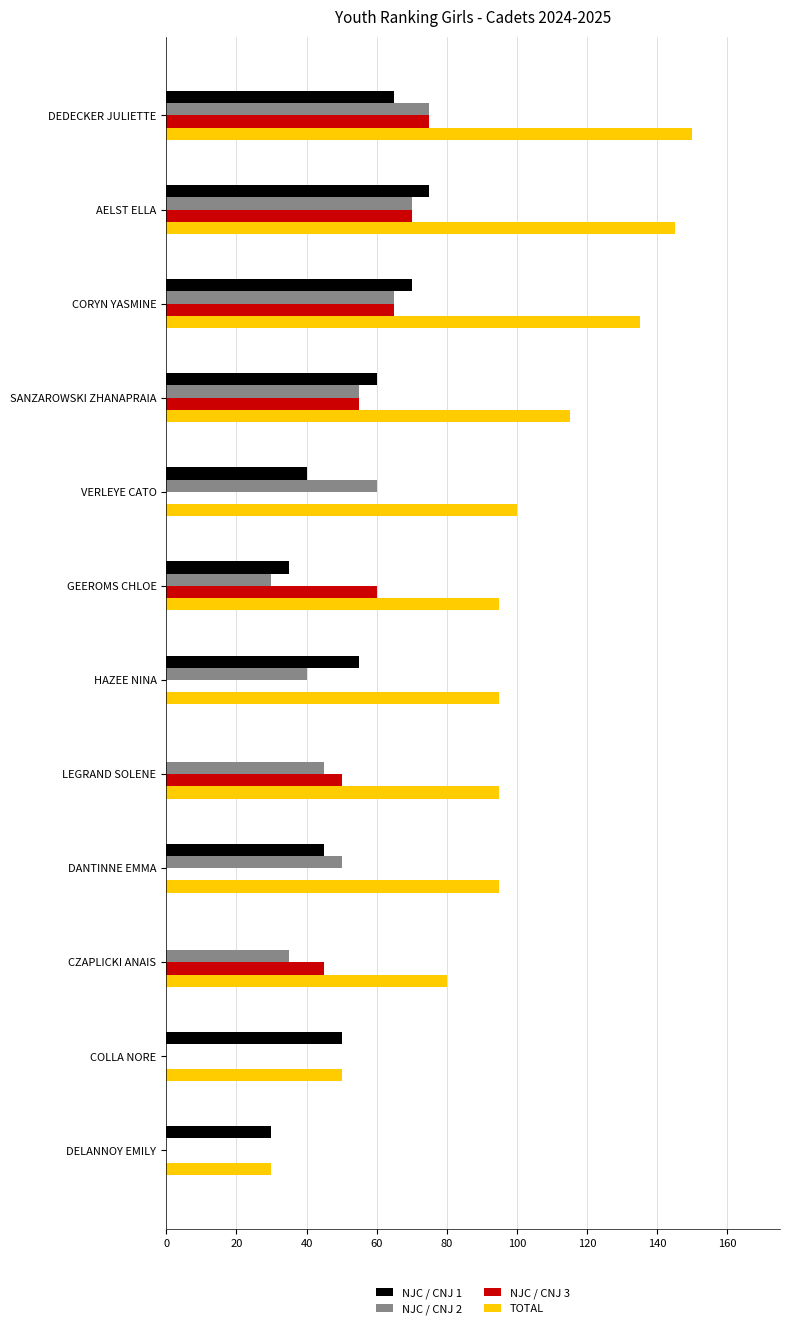

Which series changed the most between LEGRAND SOLENE and CZAPLICKI ANAIS?

TOTAL